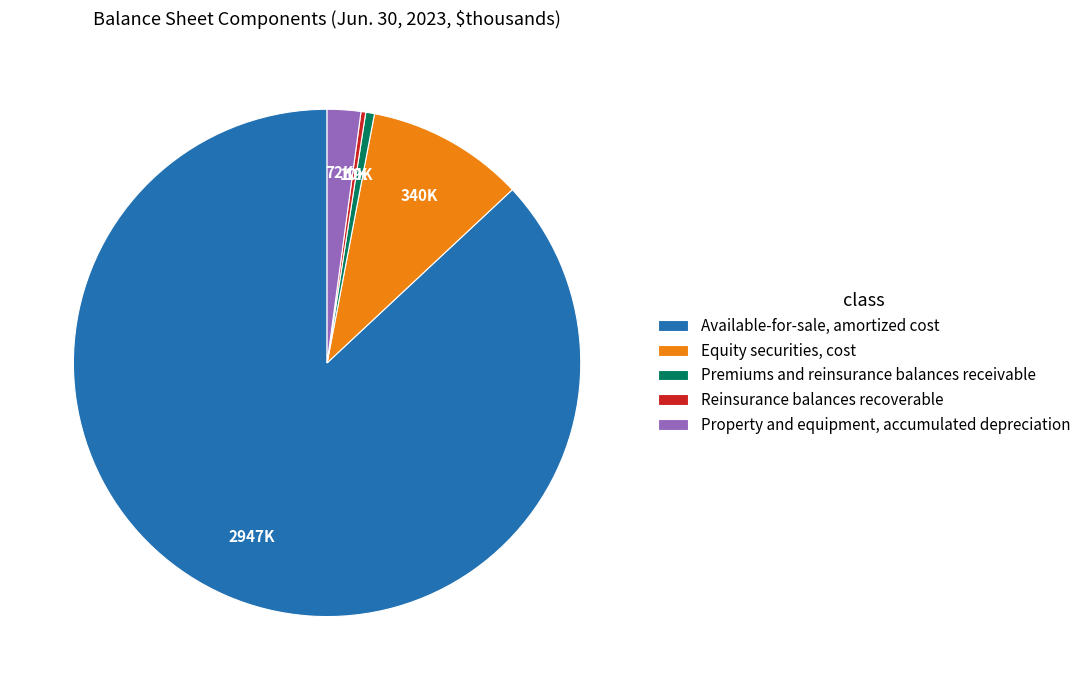

Which has a higher value, Available-for-sale, amortized cost or Reinsurance balances recoverable?

Available-for-sale, amortized cost